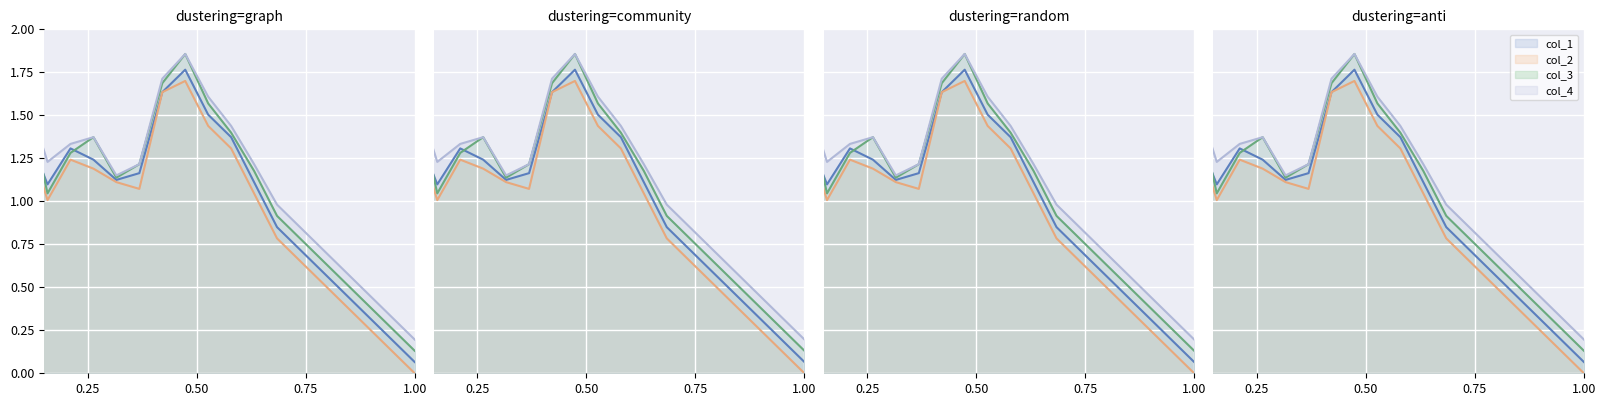

Which series has the largest range (max minus min)?

col_2